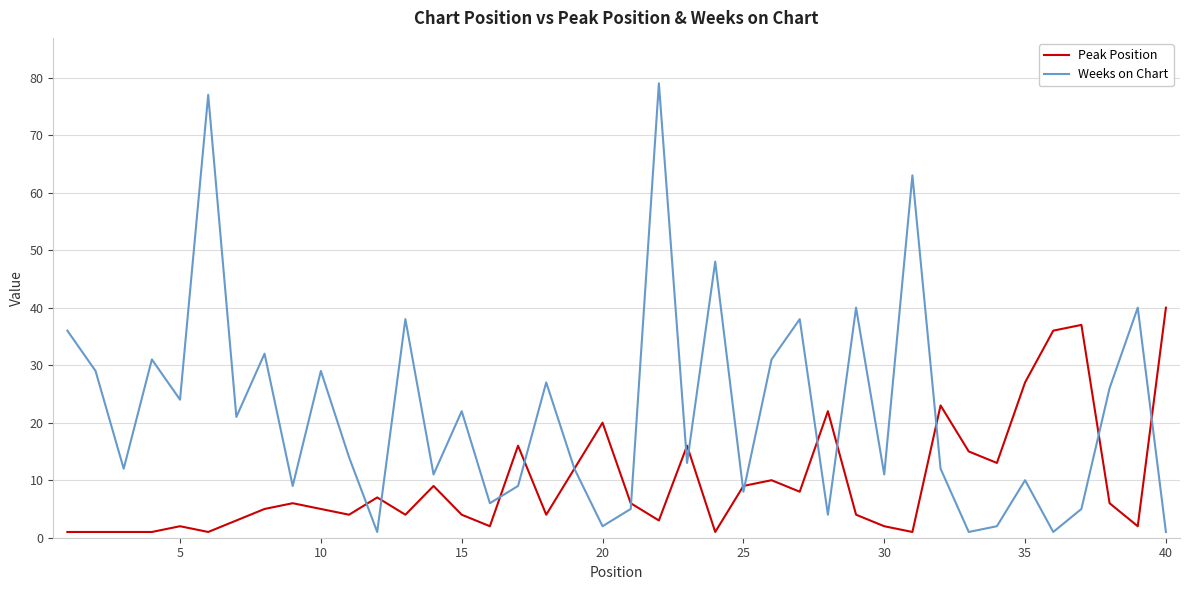

Rank the series by their maximum value, from lowest to highest.

Peak Position, Weeks on Chart